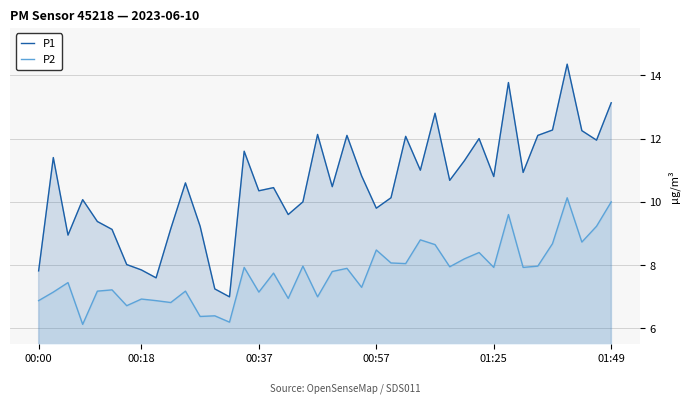

The P2 series shows 7.2 at 10. True or false?

True